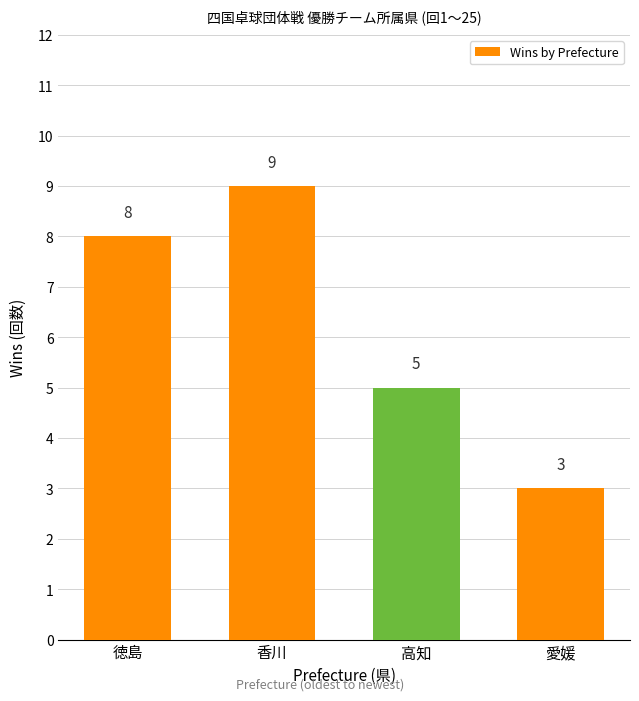

What is the sum of the values at 香川 and 愛媛?

12